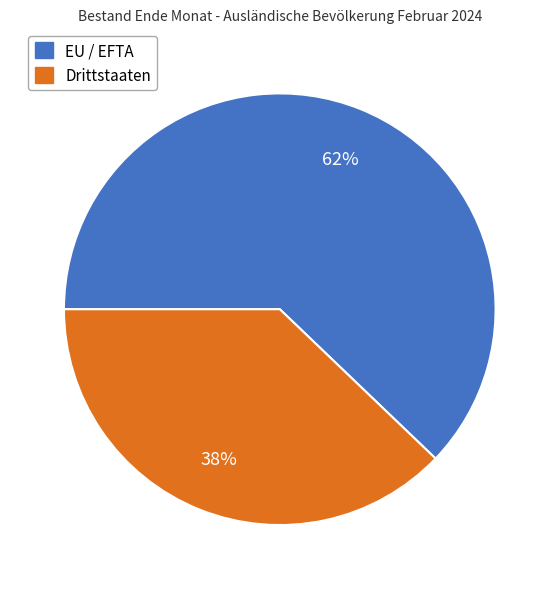

Does any single category account for the majority?

Yes